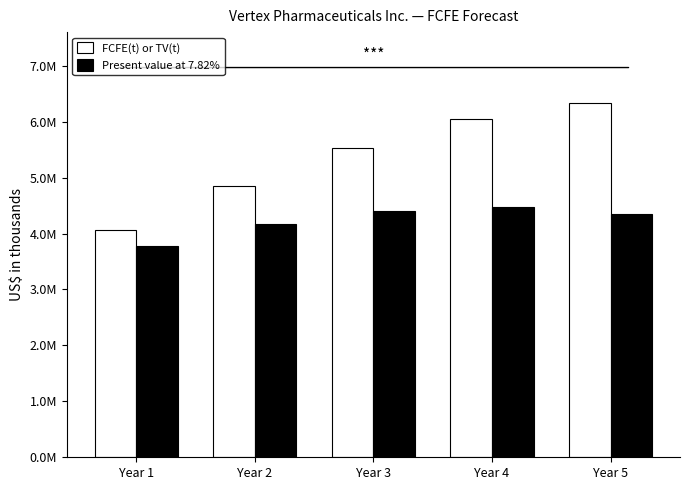

What is the total value across all series at Year 5?

10681099